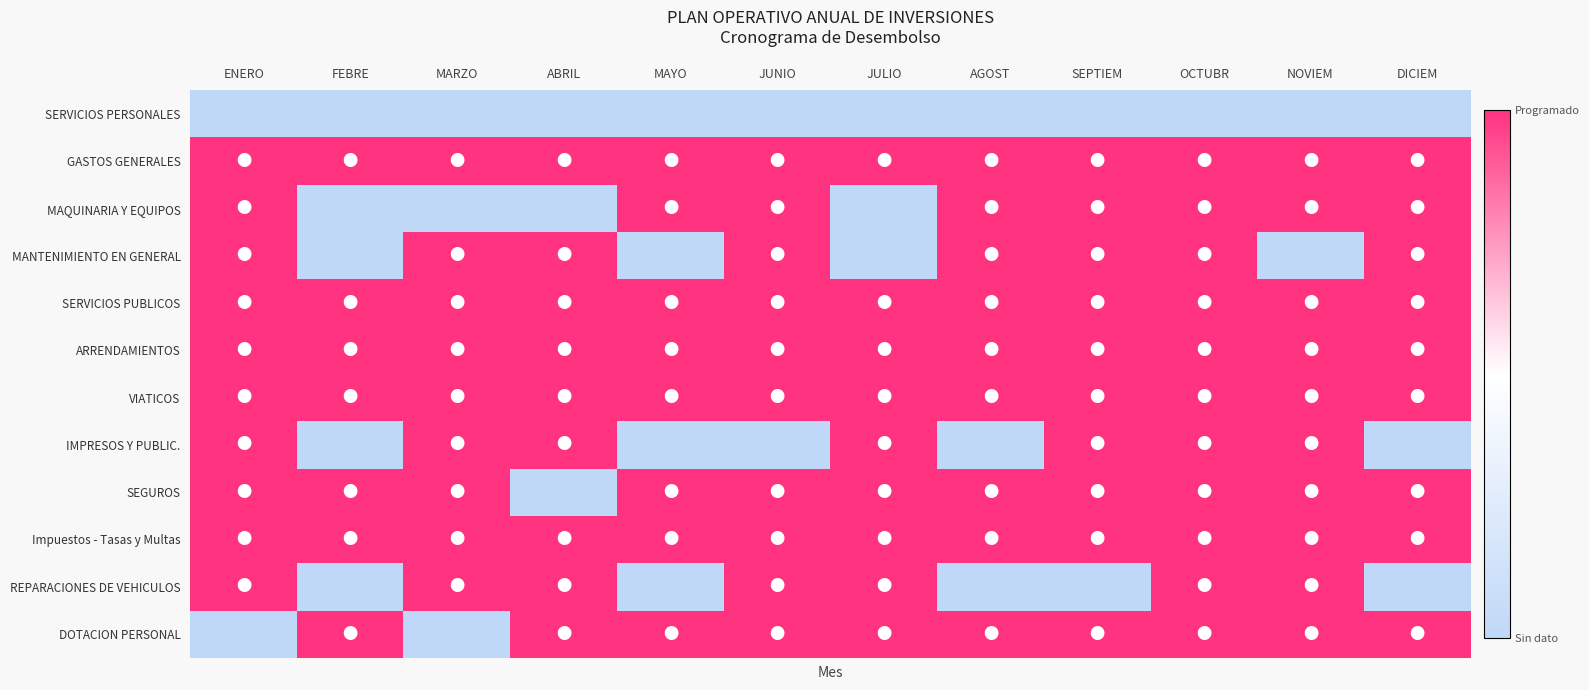

What is the total value across all series at AGOST?

9